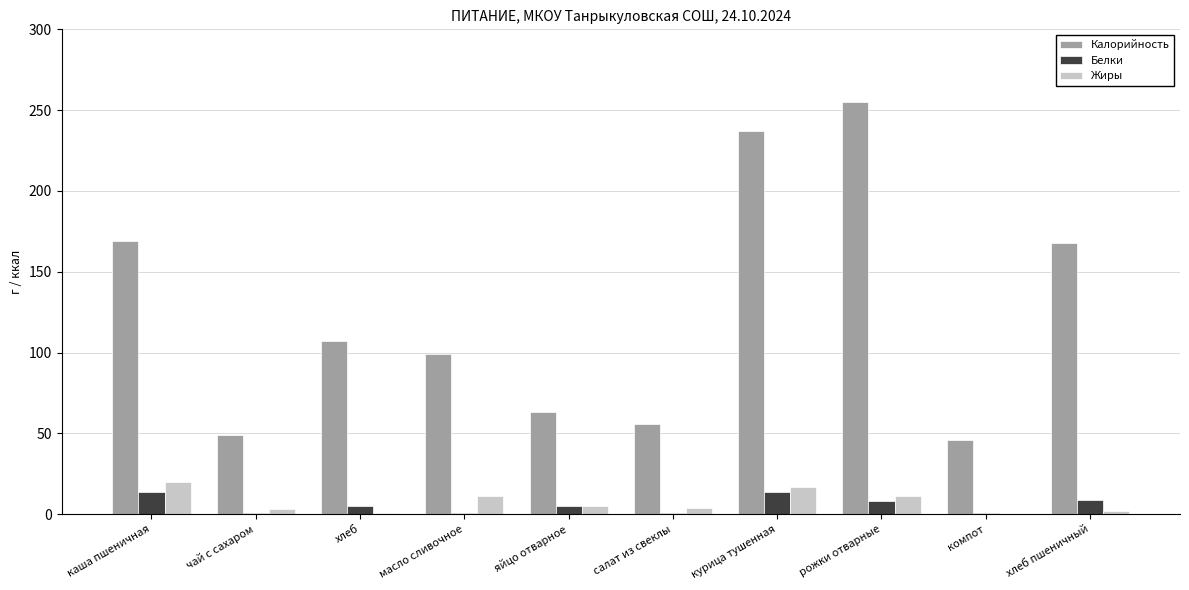

What is the average value of the Калорийность series?

124.9